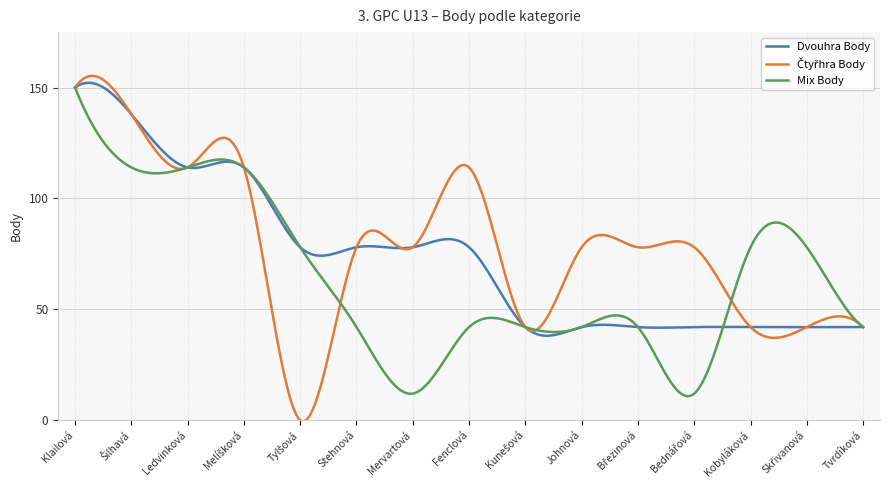

What is the greatest value displayed?

155.3